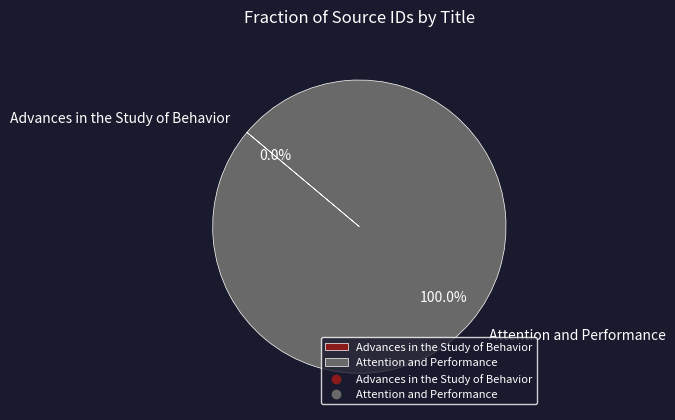

Is there a majority slice in this chart?

Yes